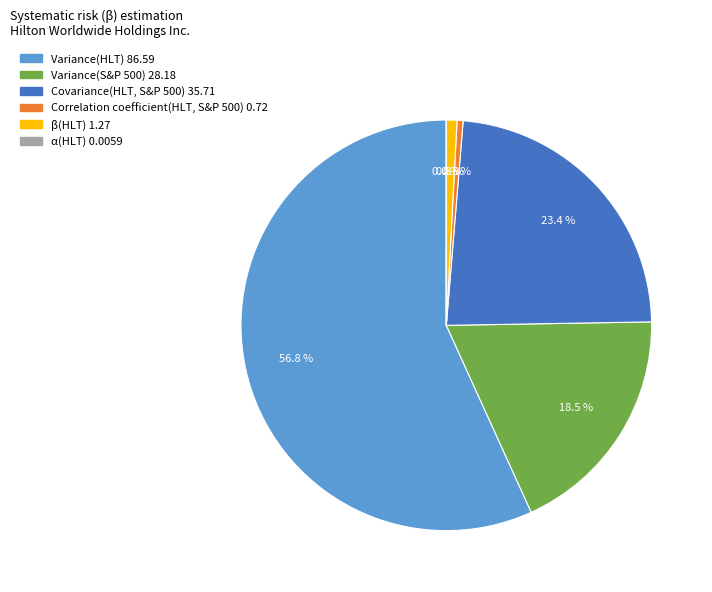

Does Variance(S&P 500) account for over 50% of the chart?

No